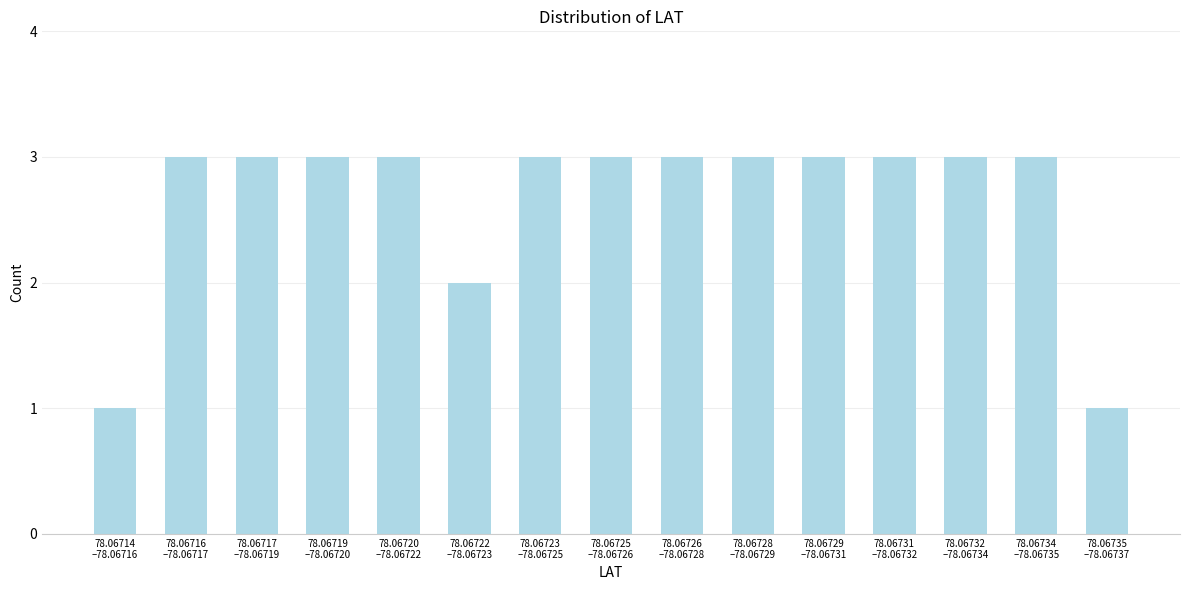

Reading left to right, transcribe all the data shown in this chart.

1	3	3	3	3	2	3	3	3	3	3	3	3	3	1